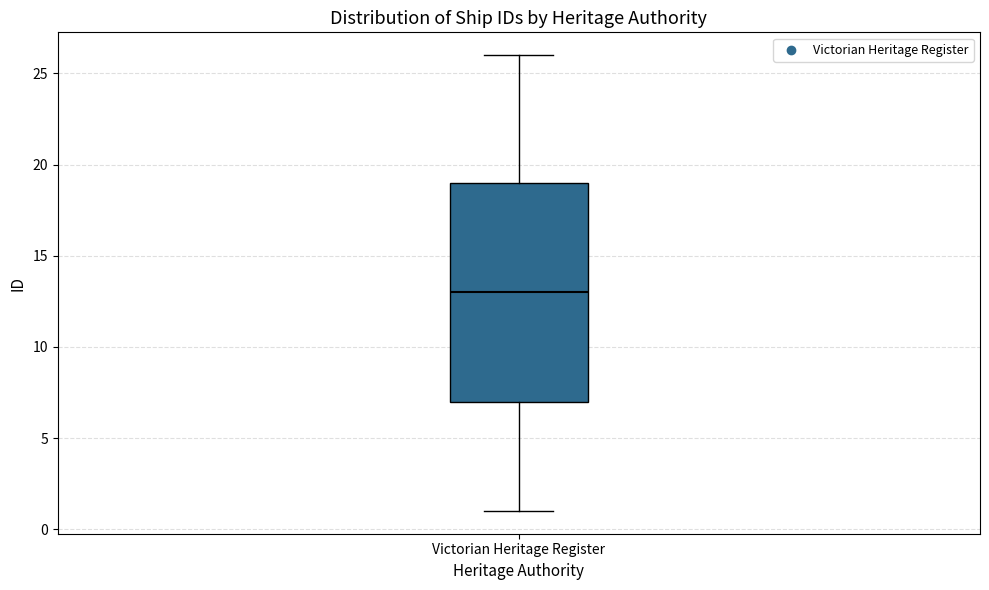

Read this box plot against the y-axis: the position of the median line, the range covered by the box, and the ends of both whiskers. The values are not printed on the chart, so give them approximately, as read against the axis.

median 13, box 7 to 19, whiskers 1 to 26